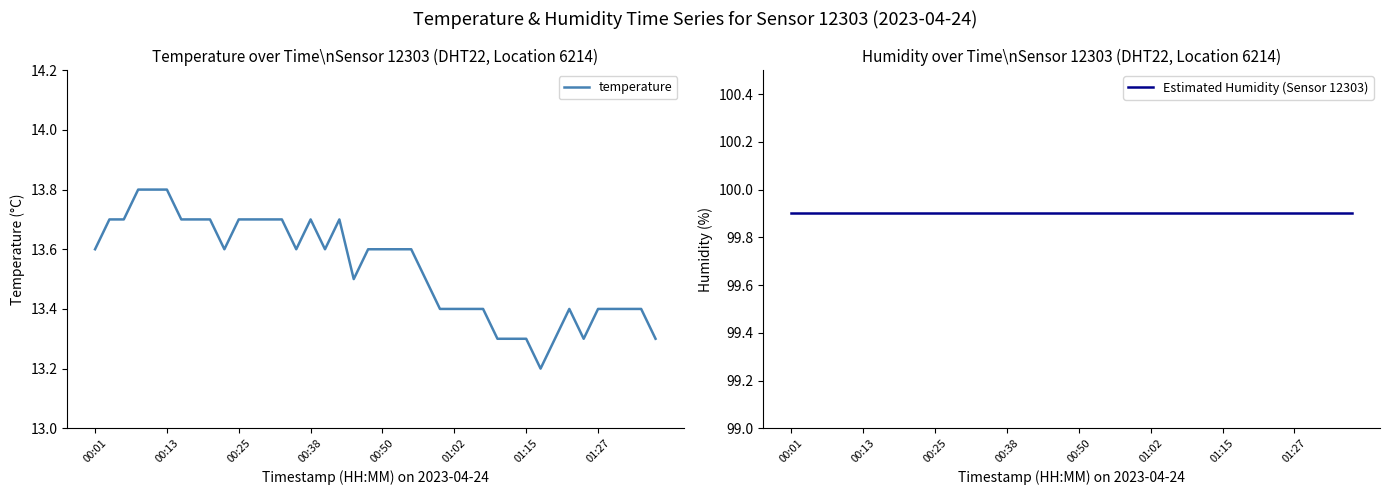

What are all the series names shown in the legend?

temperature, Estimated Humidity (Sensor 12303)